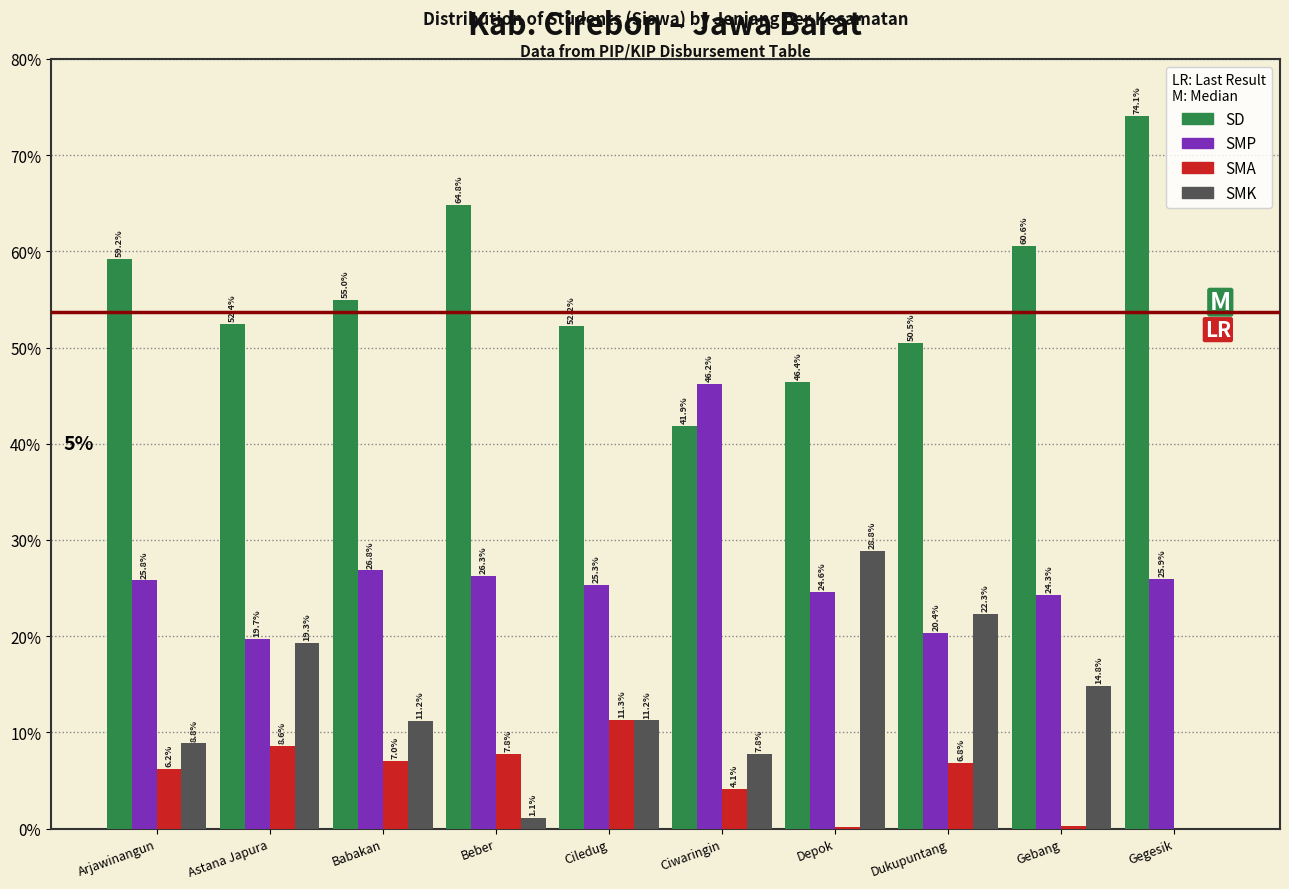

Which series has the largest total across all categories?

SD